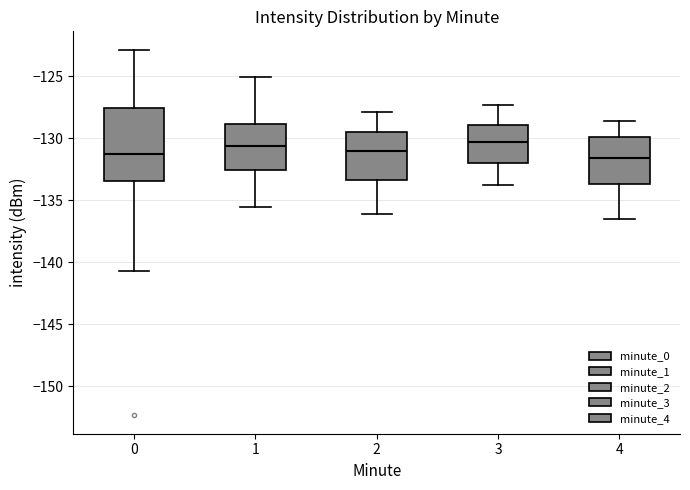

Which box is the tallest, from its lower edge to its upper edge?

0